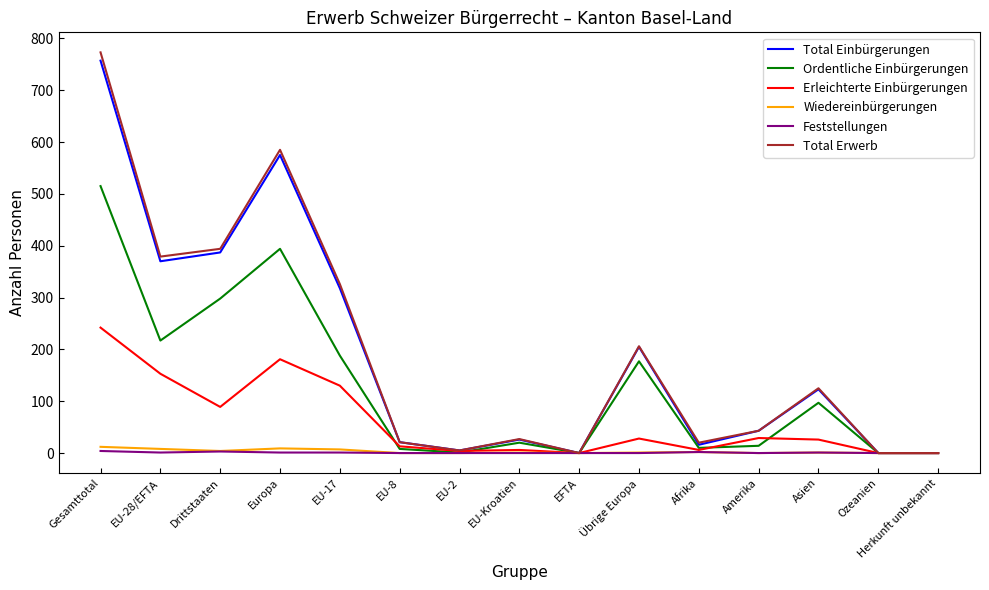

What is the greatest value displayed?

773